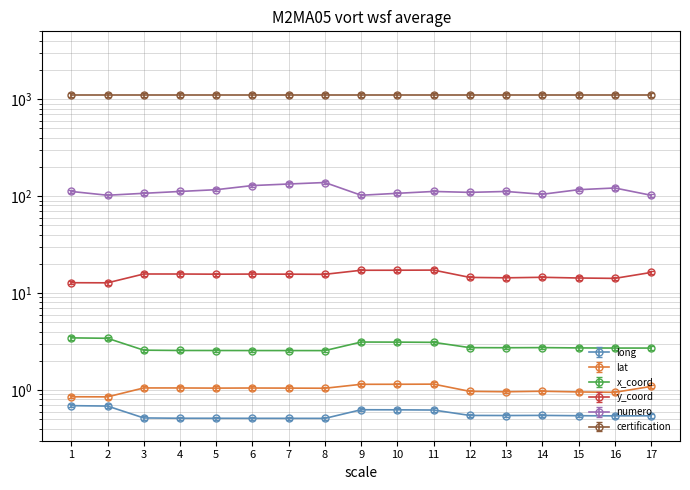

Is it true that x_coord equals 4.3 at 15?

False